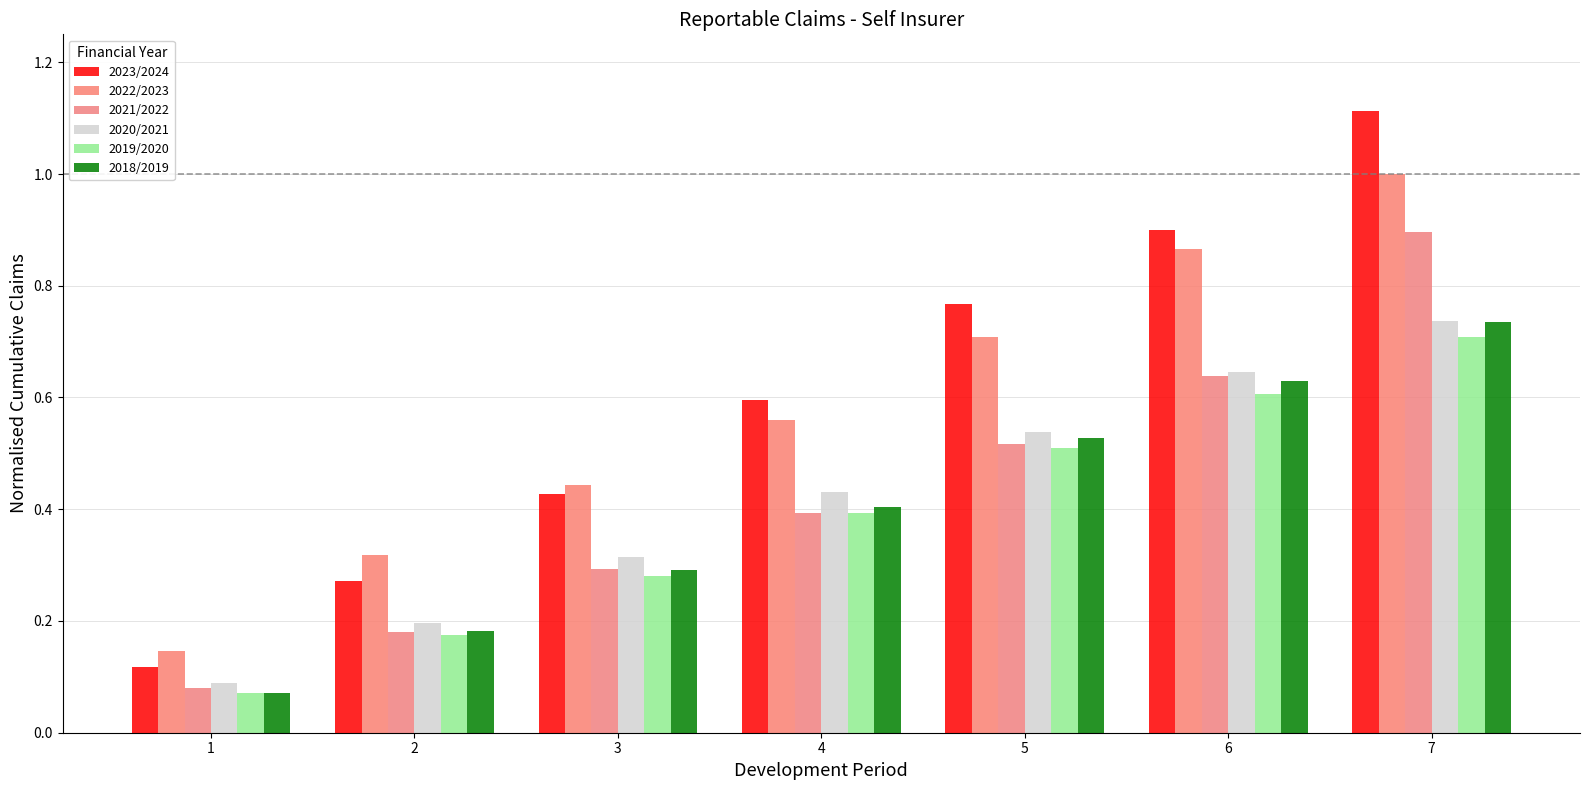

How many bars are there in total?

42